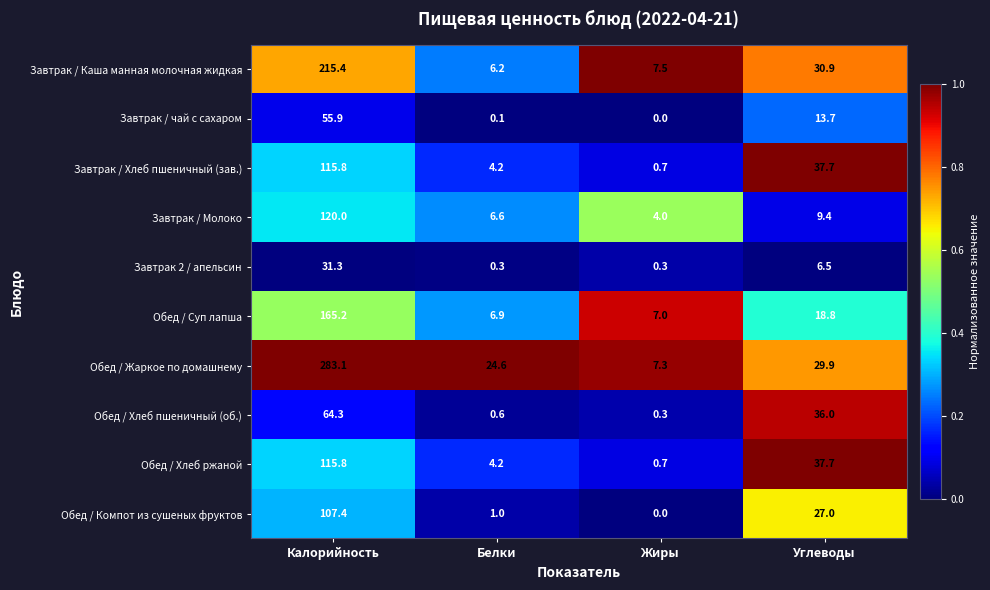

How many data points does each series have?

4